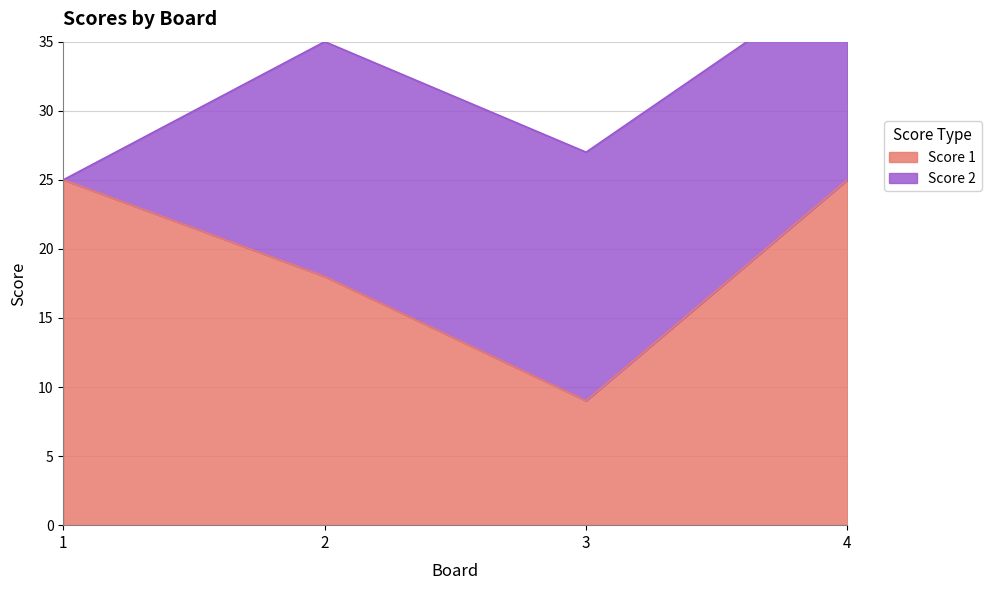

Is it true that the value at 1 is 25?

True